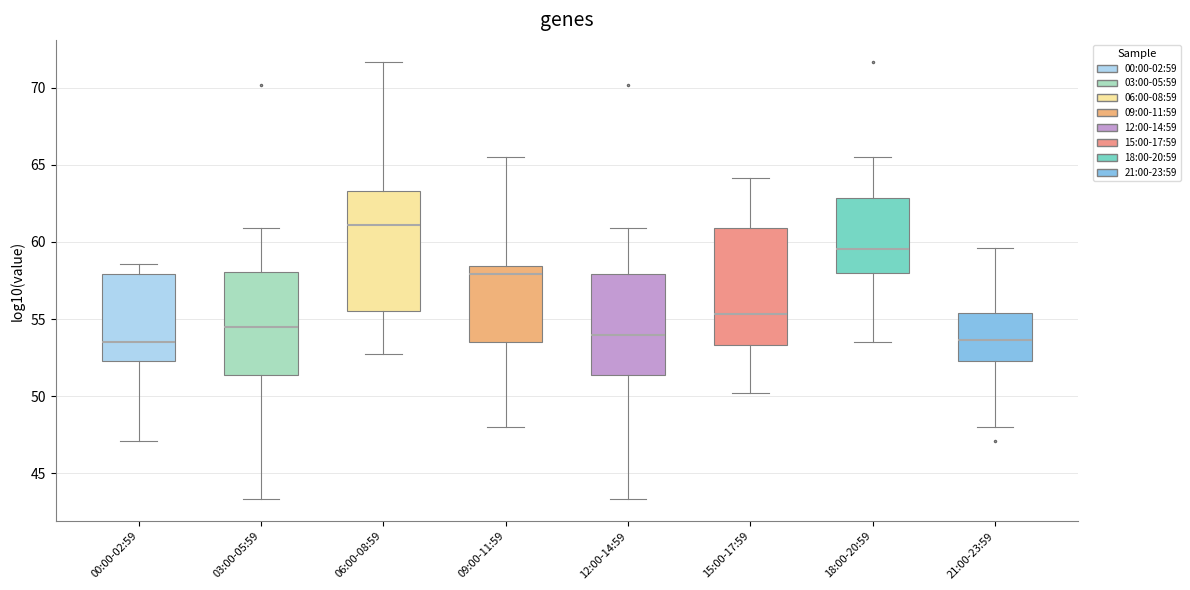

Reading left to right, transcribe this box plot: for each box, give where its median line is, the range the box spans, and where its two whiskers end, as read against the y-axis. The values are not printed on the chart, so give them approximately, as read against the axis.

00:00-02:59: median 53.5, box 52.0 to 58.0, whiskers 47.0 to 58.5
03:00-05:59: median 54.5, box 51.5 to 58.0, whiskers 43.5 to 61.0
06:00-08:59: median 61.0, box 55.5 to 63.5, whiskers 52.5 to 71.5
09:00-11:59: median 58.0, box 53.5 to 58.5, whiskers 48.0 to 65.5
12:00-14:59: median 54.0, box 51.5 to 58.0, whiskers 43.5 to 61.0
15:00-17:59: median 55.5, box 53.5 to 61.0, whiskers 50.0 to 64.0
18:00-20:59: median 59.5, box 58.0 to 63.0, whiskers 53.5 to 65.5
21:00-23:59: median 53.5, box 52.0 to 55.5, whiskers 48.0 to 59.5